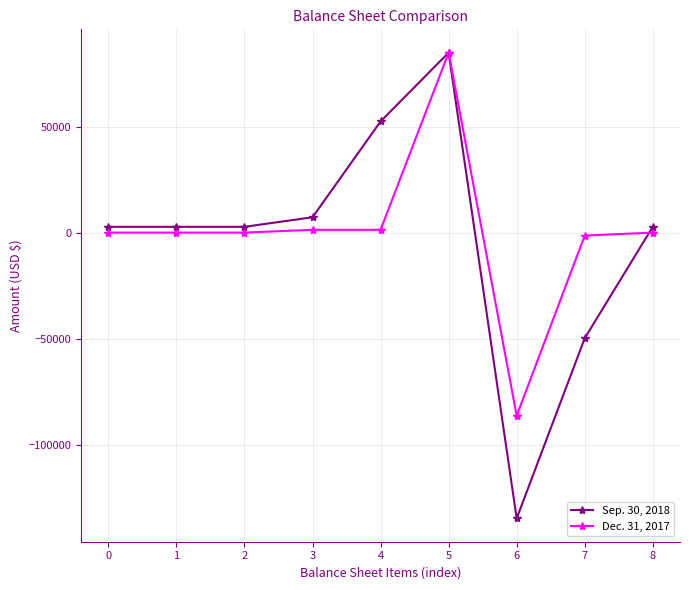

List the series in order of their overall mean, highest first.

Dec. 31, 2017, Sep. 30, 2018